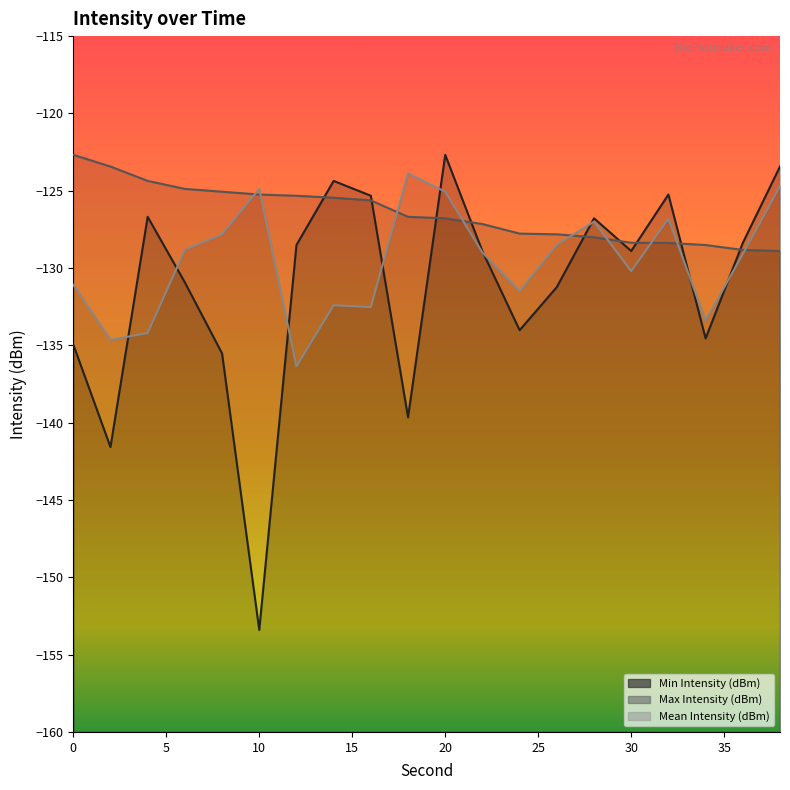

Is it true that Min Intensity (dBm) equals -134.9 at 0?

True